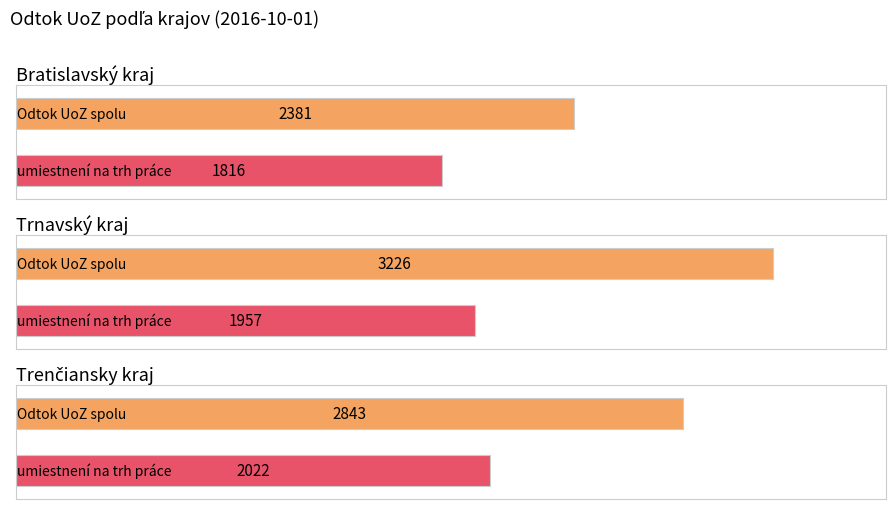

Which series has the largest range (max minus min)?

Odtok UoZ spolu